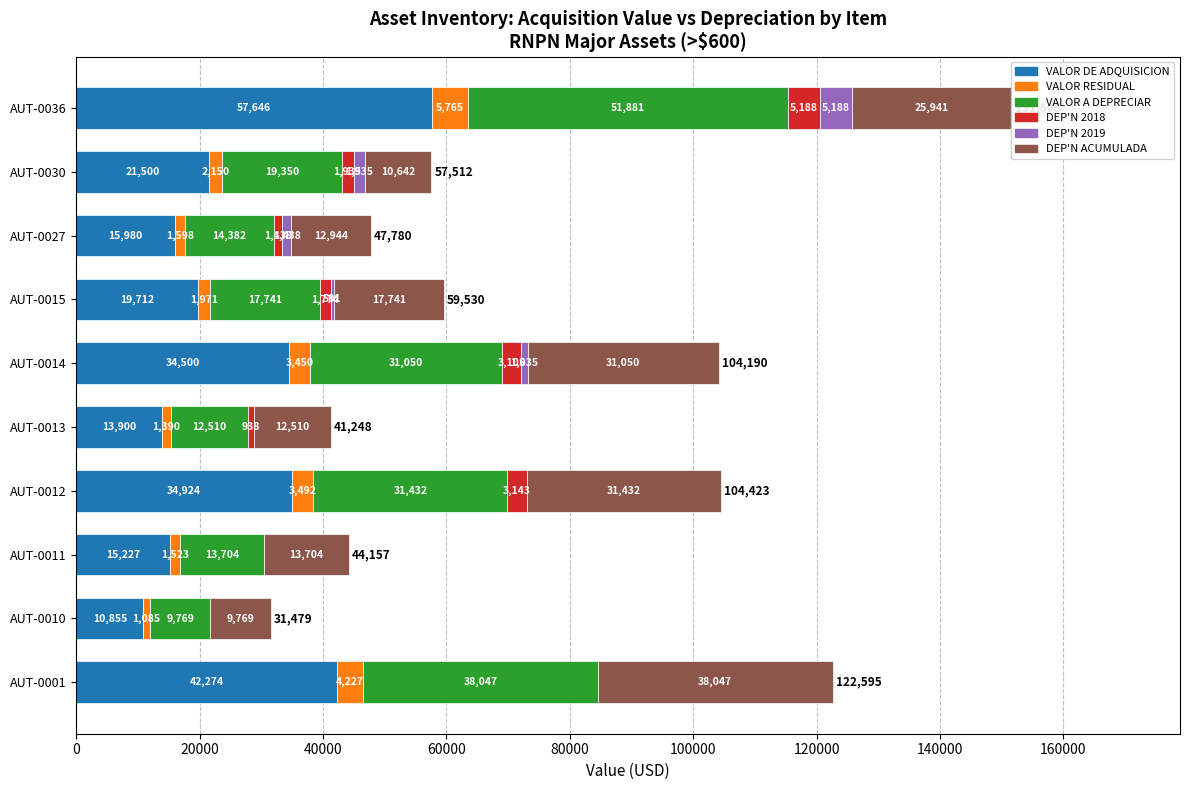

True or false: VALOR DE ADQUISICION has a value of 61649.4 at AUT-0012.

False